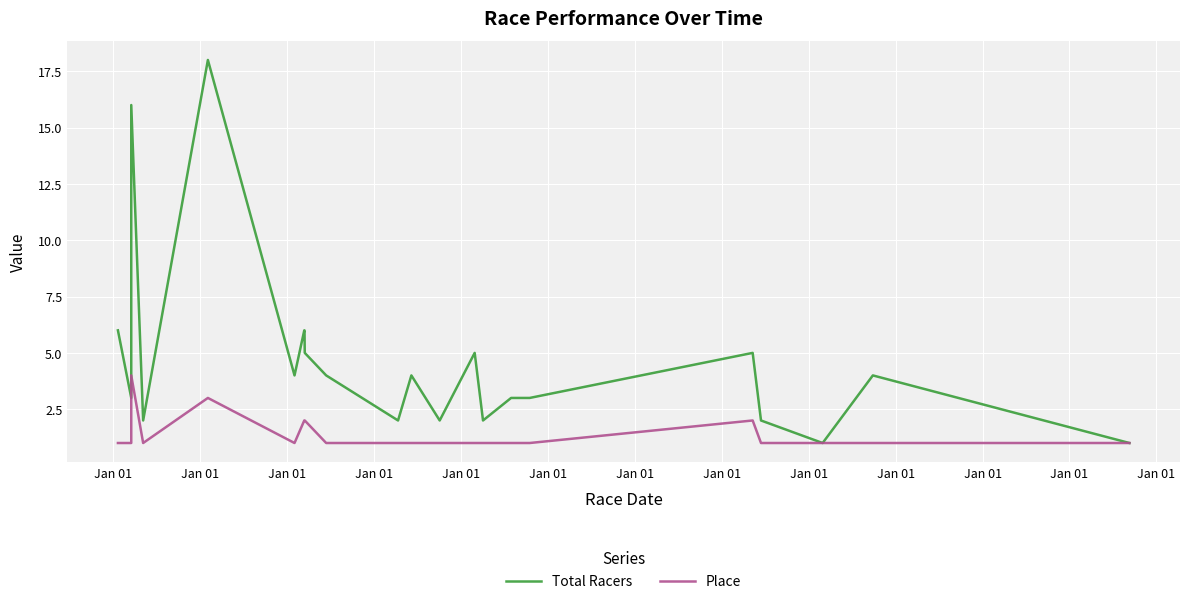

How many values in the Total Racers series are below 4?

10